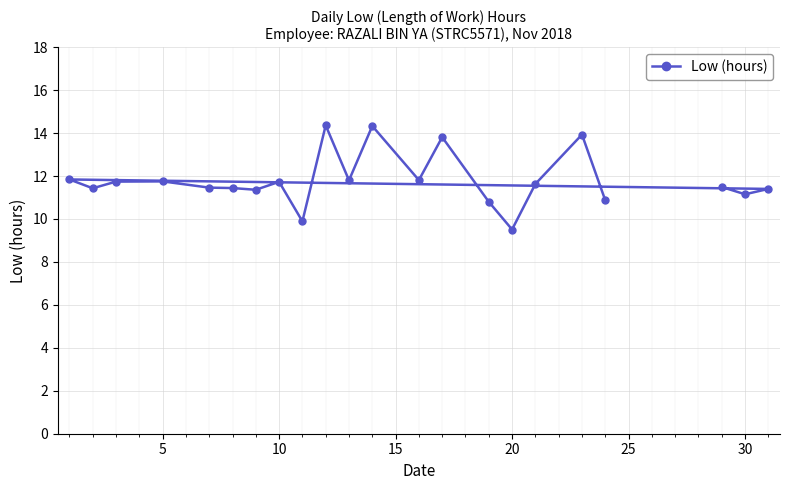

What is the sum of the values at 10 and 5?

23.5